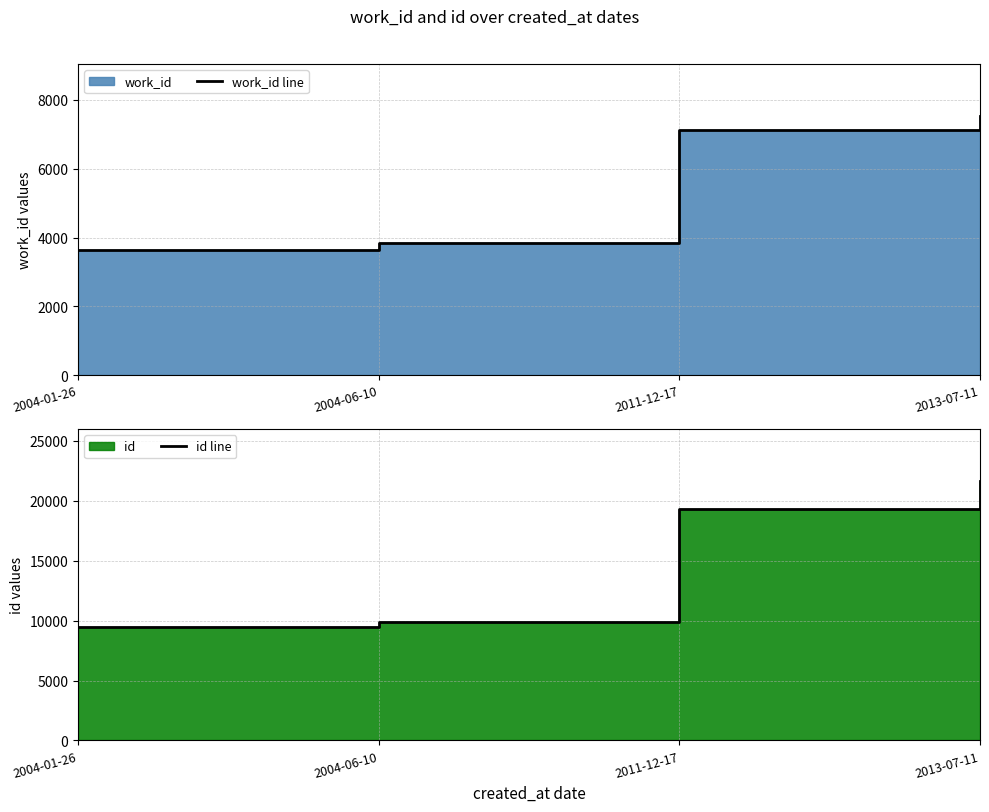

What is the value of the id line point at the 2nd from the left?

9861